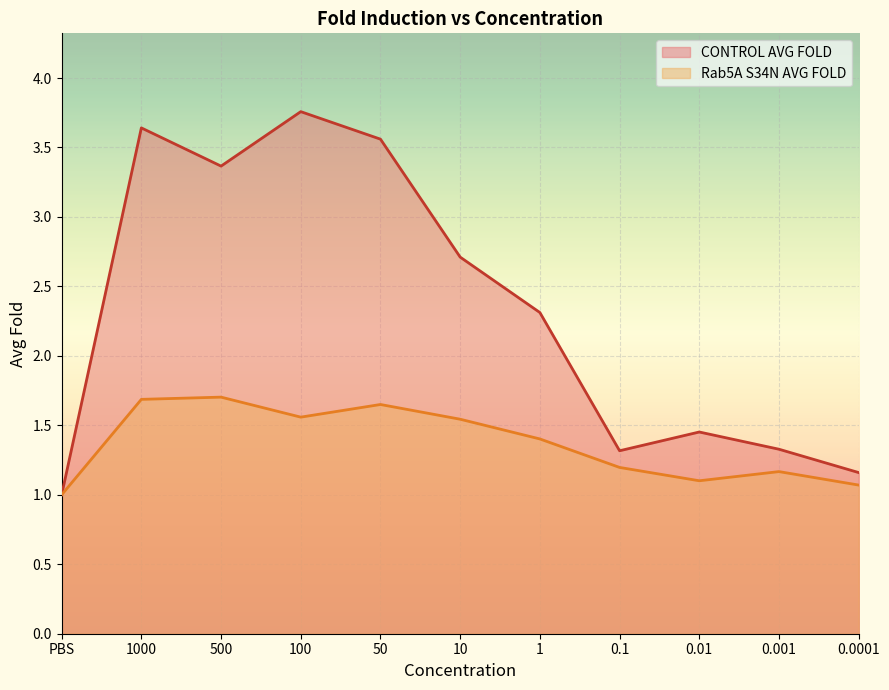

Where is Rab5A S34N AVG FOLD nearest to the value 1?

PBS